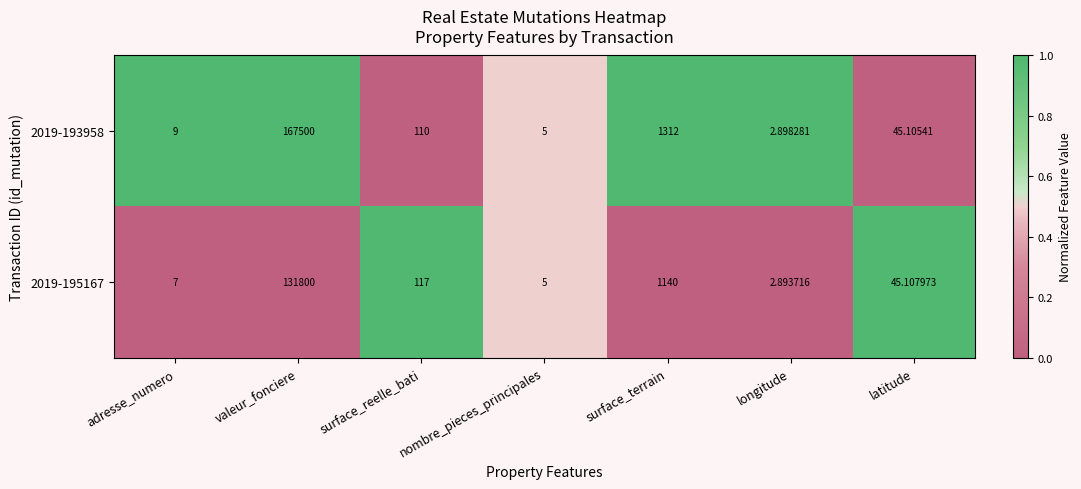

At which label is 2019-195167 closest to 65901?

surface_terrain